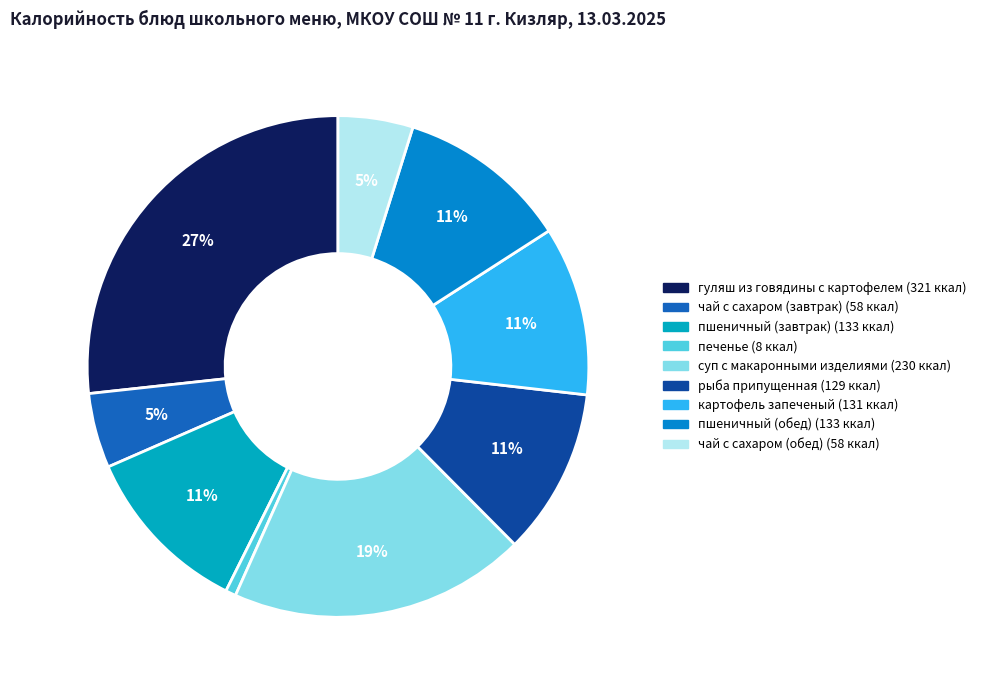

How many slices are in this pie chart?

9